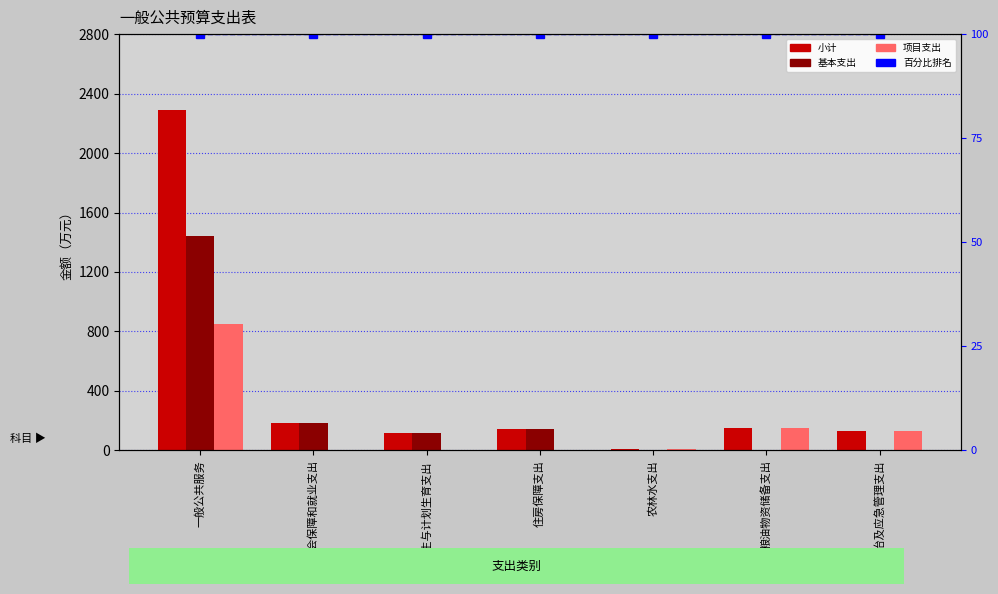

The value of 项目支出 at 住房保障支出 is 0.0. True or false?

True